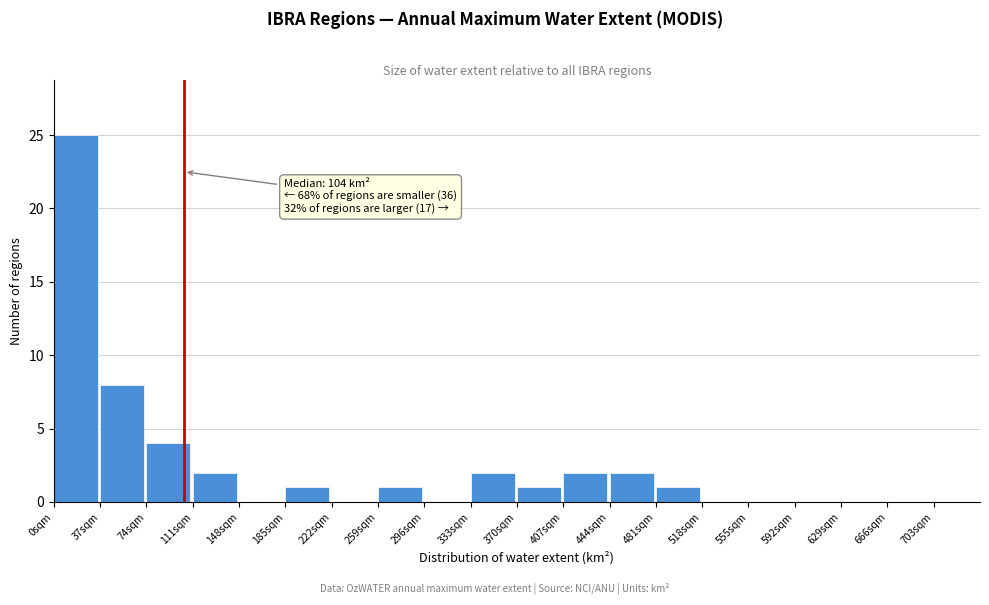

Over which range of the x-axis is the bar tallest?

0 to 37